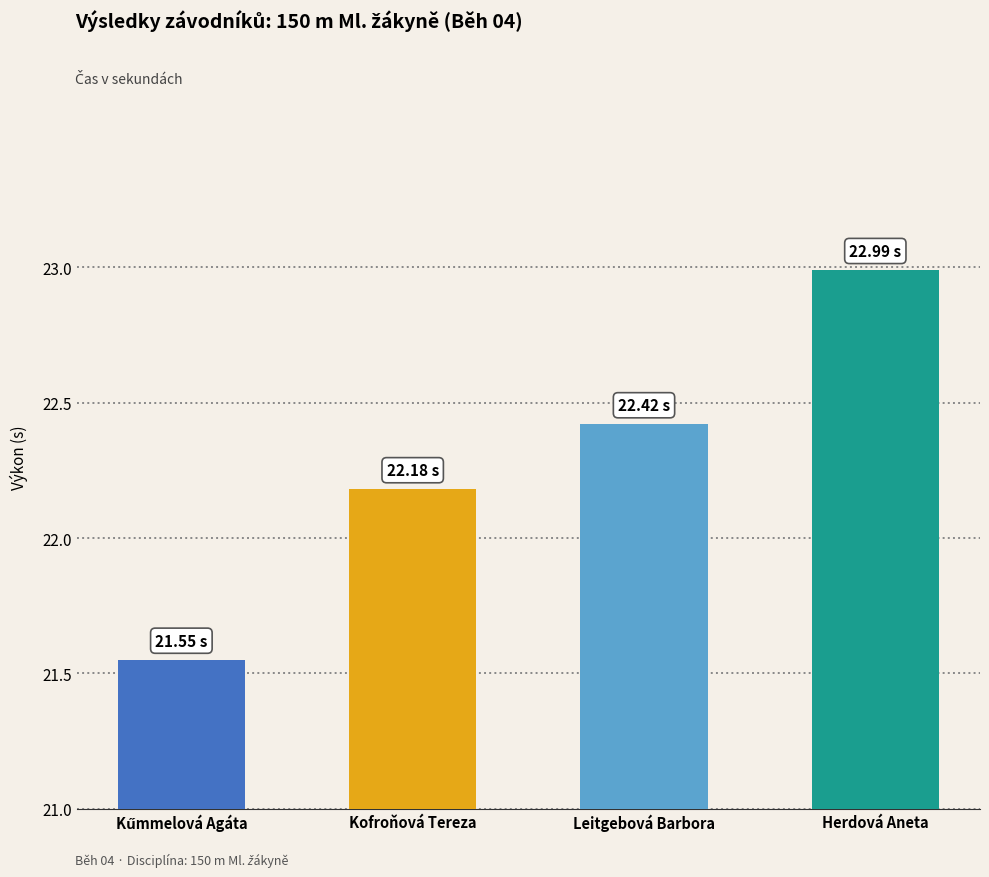

What is the difference between the maximum and minimum values?

1.4